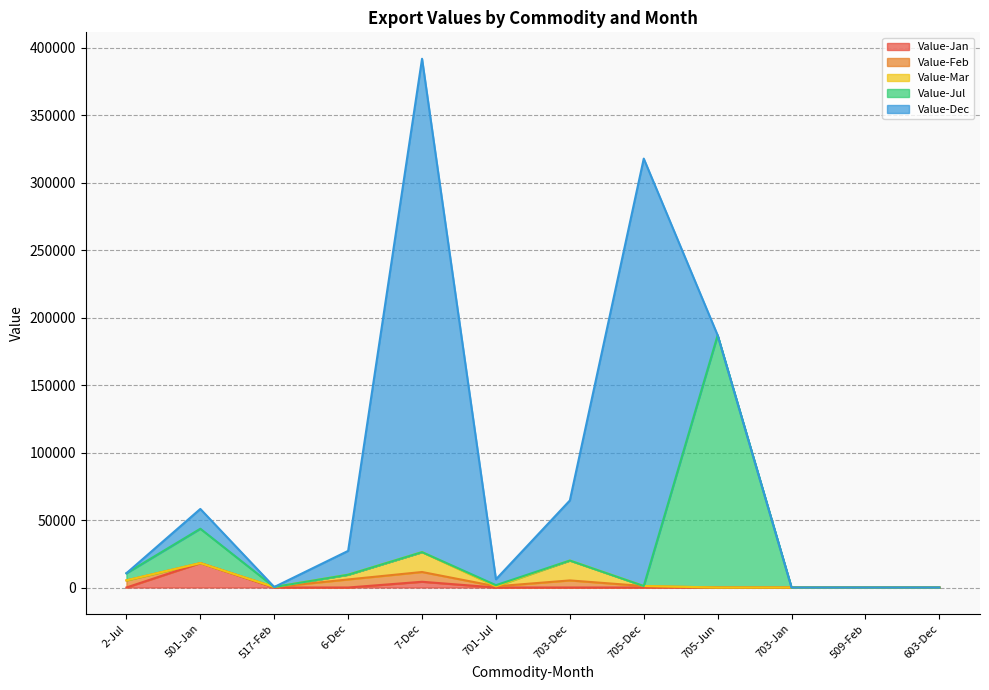

At which category is the sum across all series the highest?

7-Dec